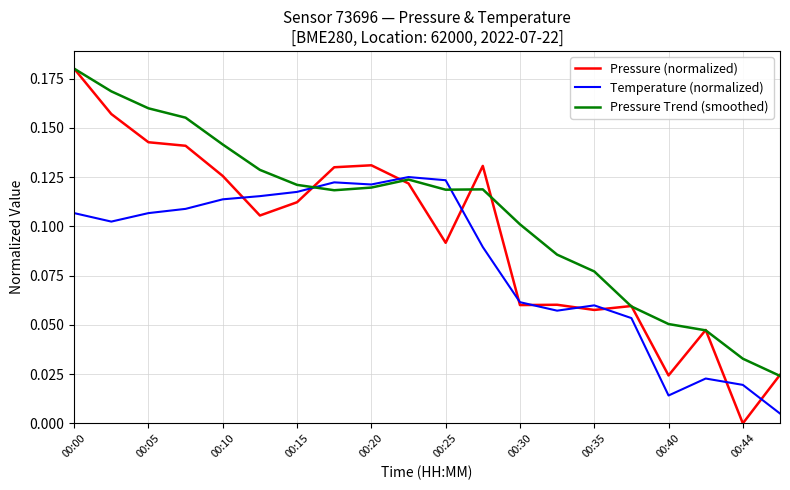

Which series has the largest range (max minus min)?

Pressure (normalized)